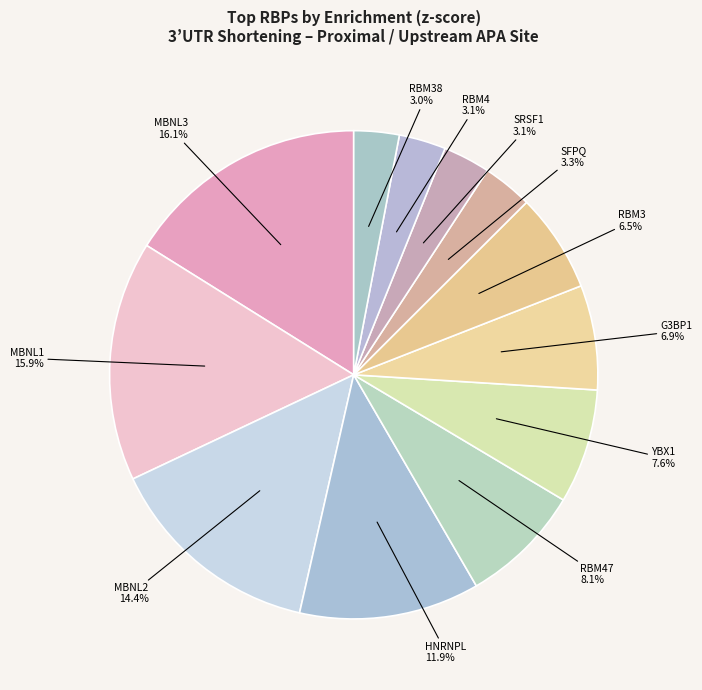

How many slices are in this pie chart?

12